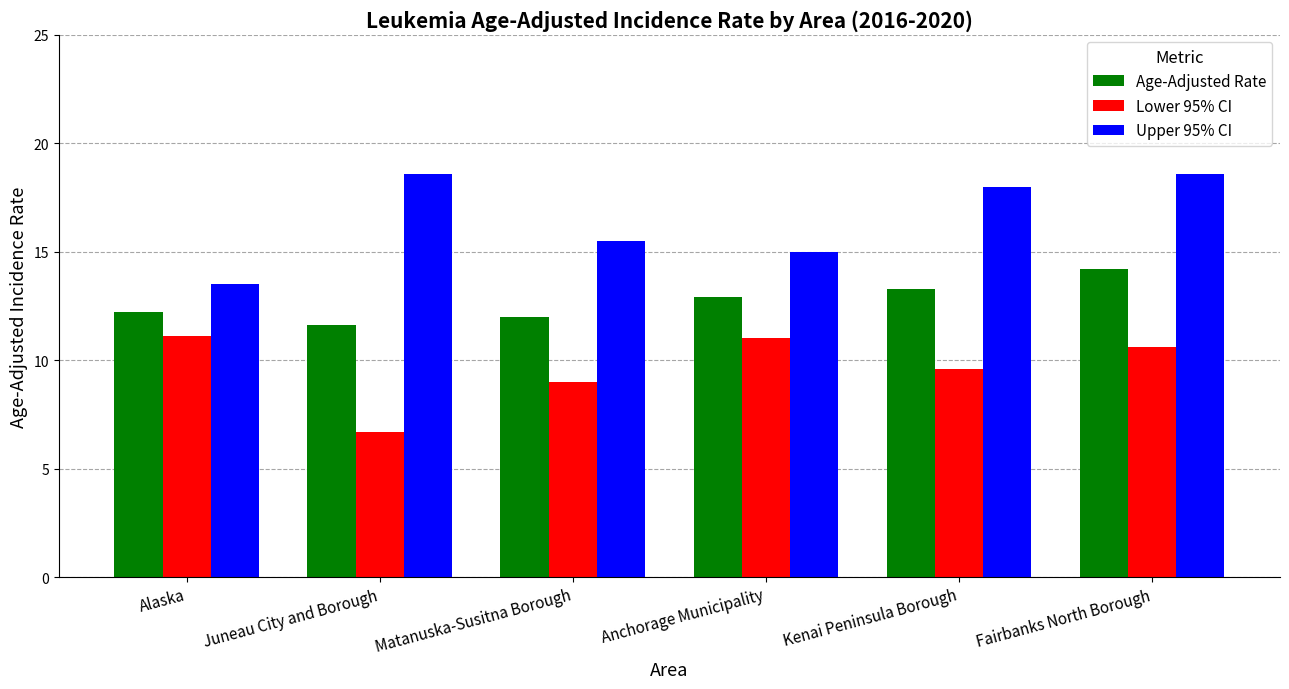

What is the value of the Upper 95% CI bar at the 2nd from the left?

18.6